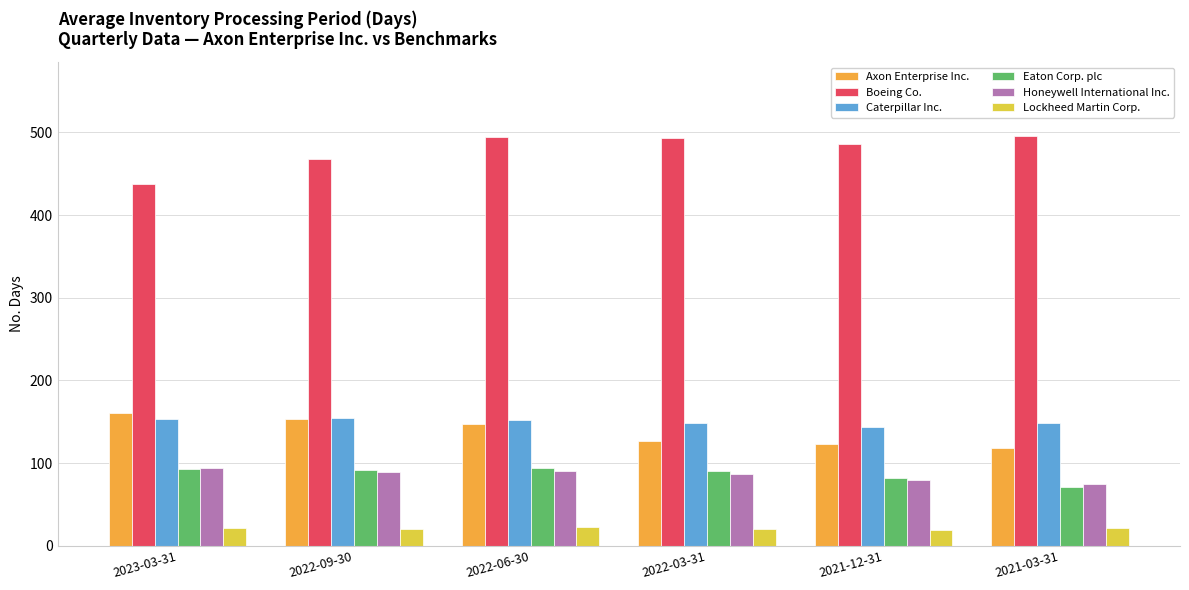

What is the total value across all series at 2021-03-31?

930